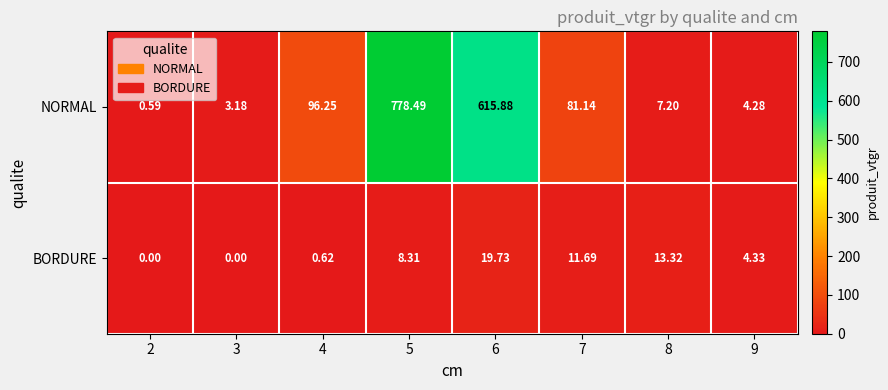

What is the greatest value displayed?

778.5